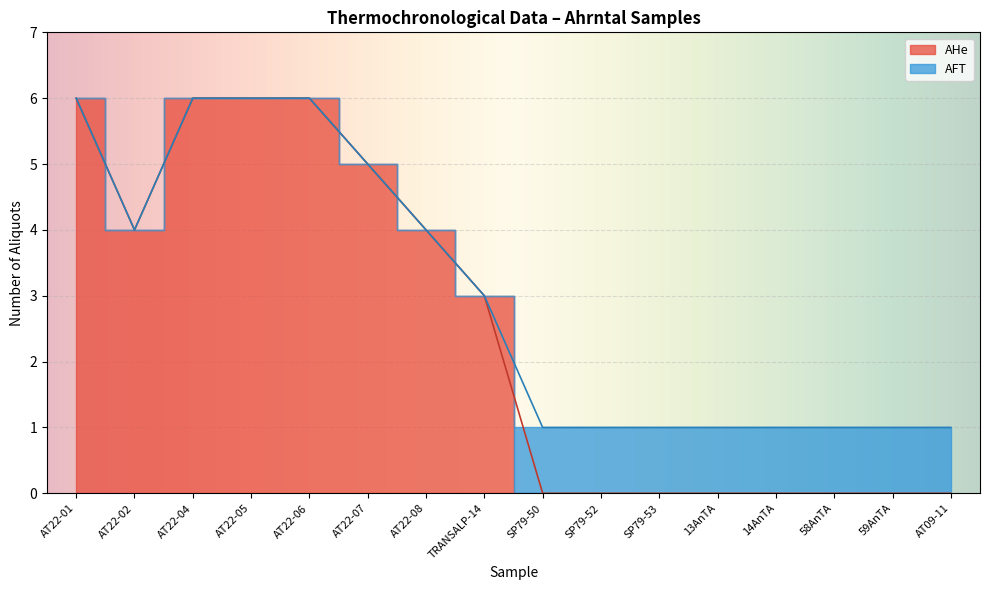

Rank the categories by value from highest to lowest.

AT22-01, AT22-04, AT22-05, AT22-06, AT22-07, AT22-02, AT22-08, TRANSALP-14, SP79-50, SP79-52, SP79-53, 13AnTA, 14AnTA, 58AnTA, 59AnTA, AT09-11